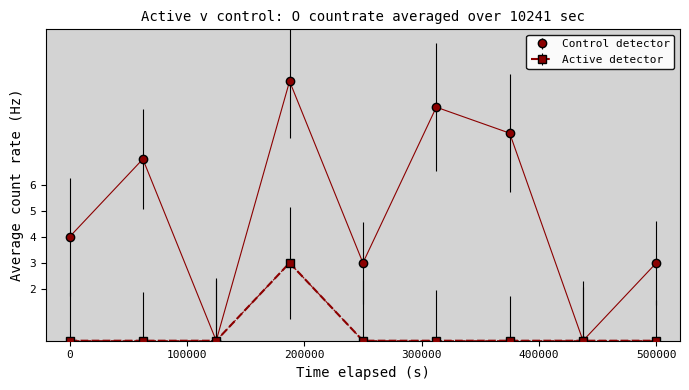

In Control detector, how many points are lower than both neighbors (excluding endpoints)?

3